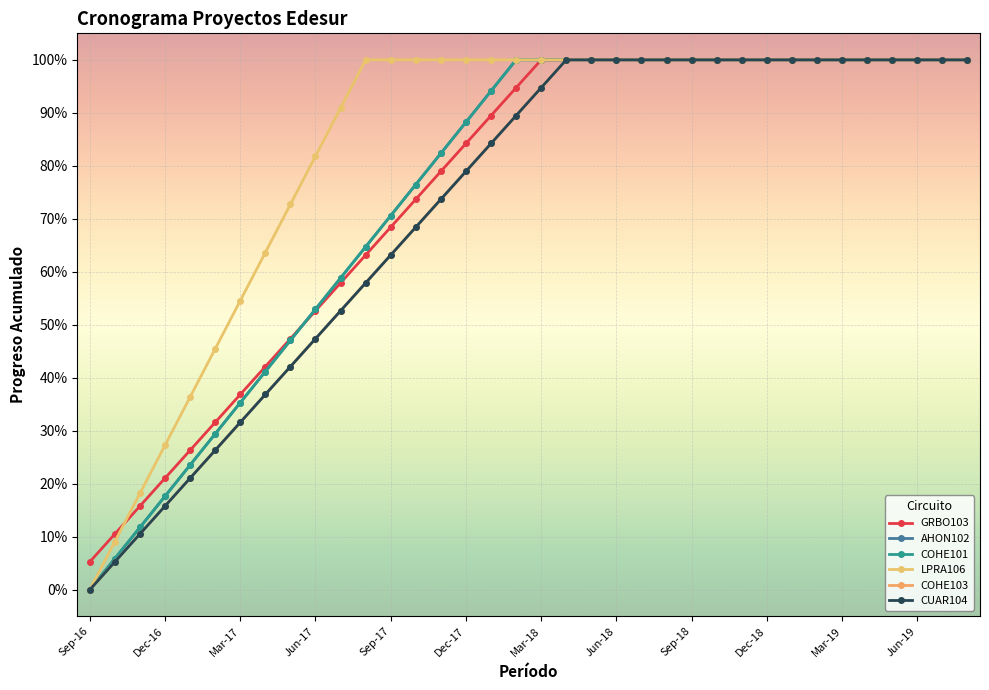

Is this an area chart (filled region under the line)?

No